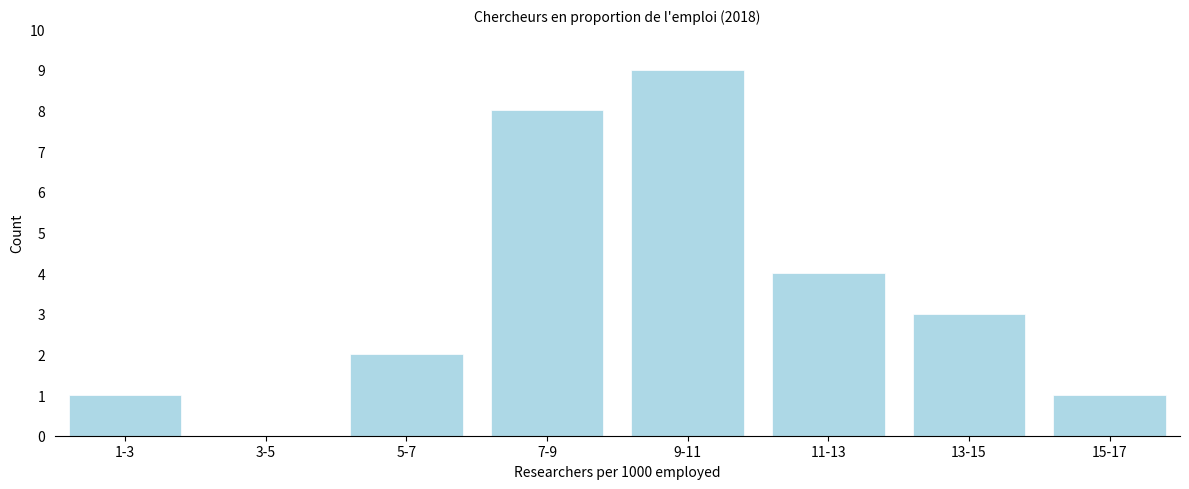

Reading left to right, list all the values displayed in this chart.

1-3=1	3-5=0	5-7=2	7-9=8	9-11=9	11-13=4	13-15=3	15-17=1